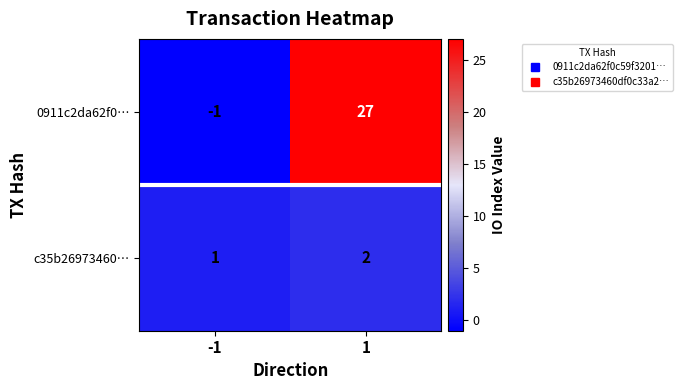

What is the difference between the highest and lowest values at 1?

25